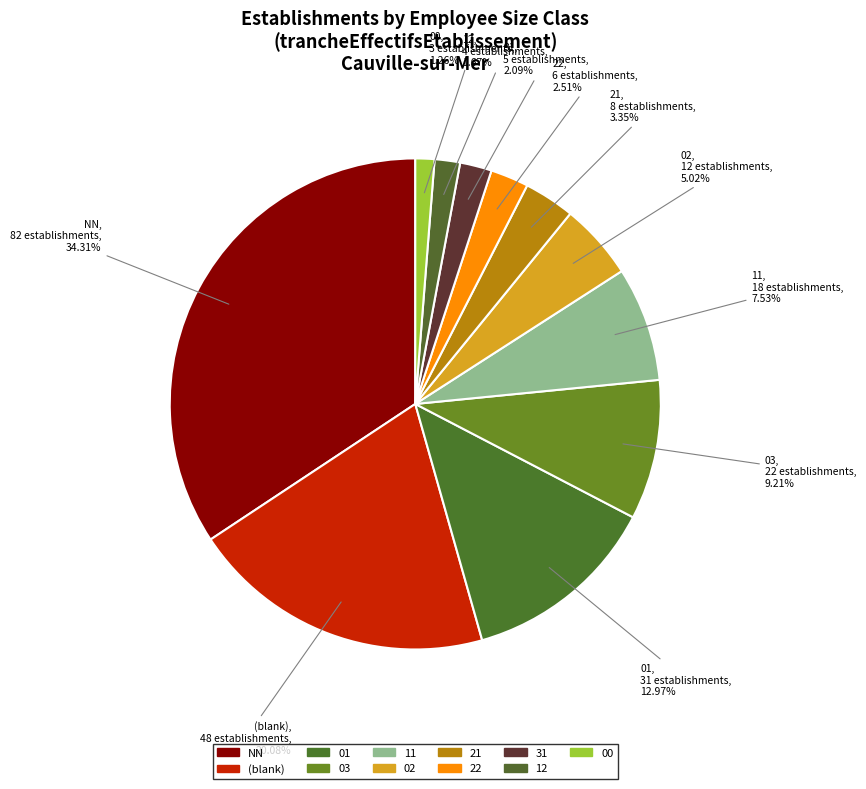

Count the number of slices in the pie.

11